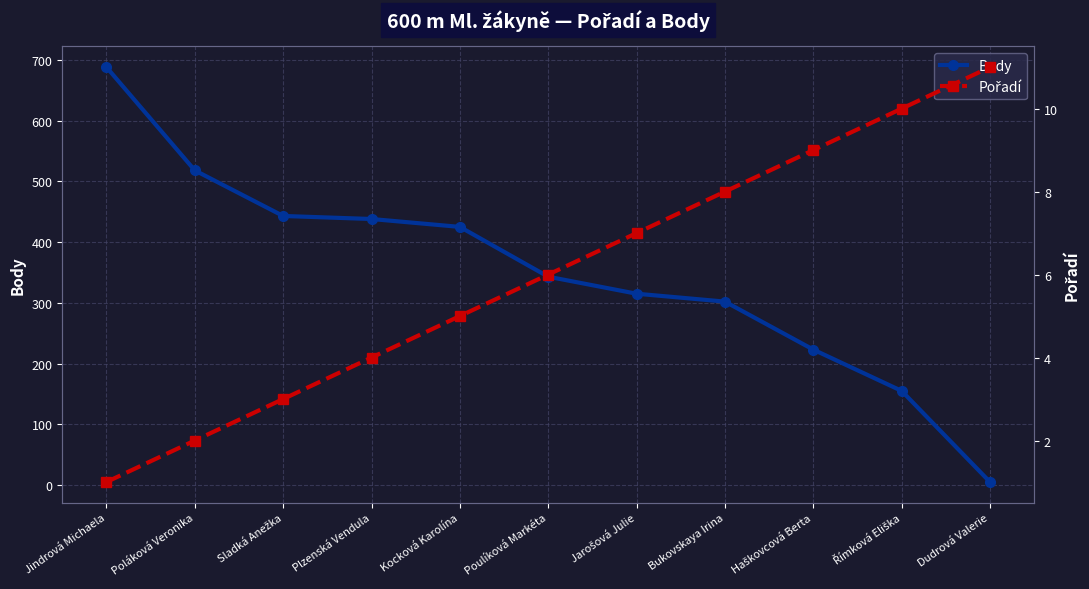

At which category is the sum across all series the highest?

Jindrová Michaela